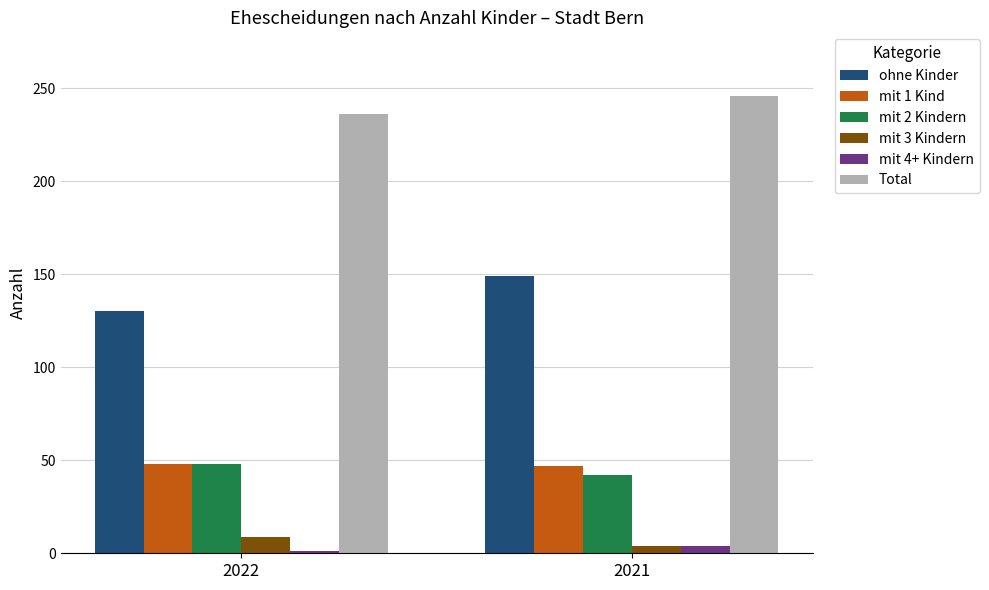

What is the difference between the maximum and minimum values in the ohne Kinder series?

19